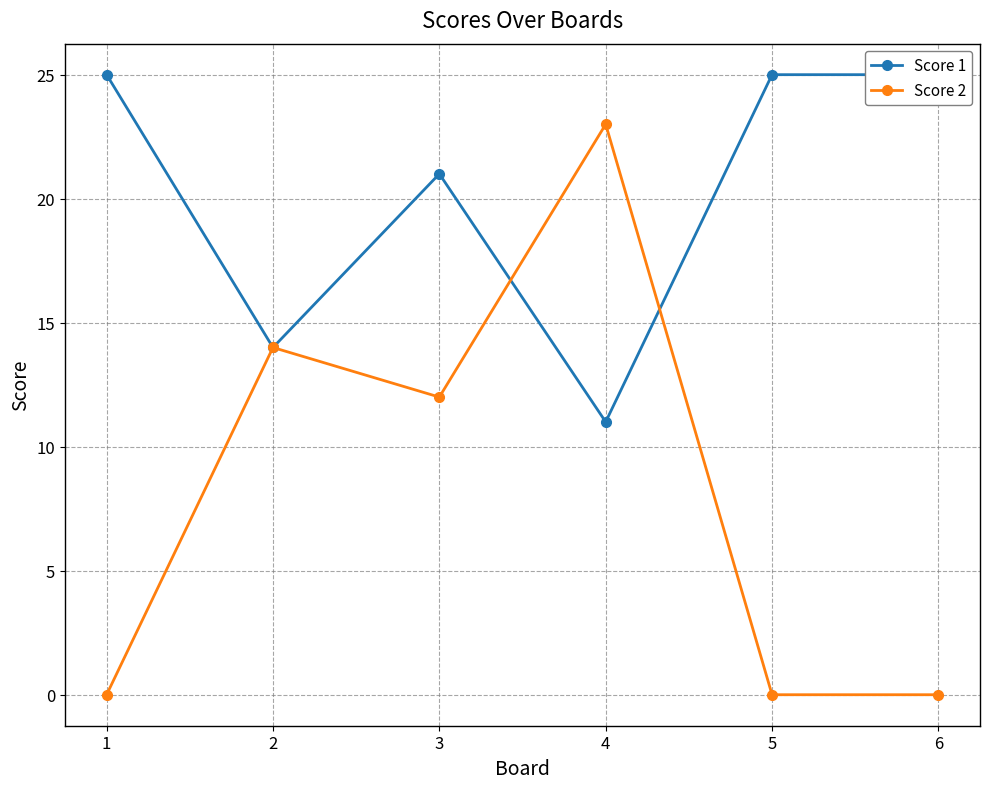

How many lines are shown in the chart?

2